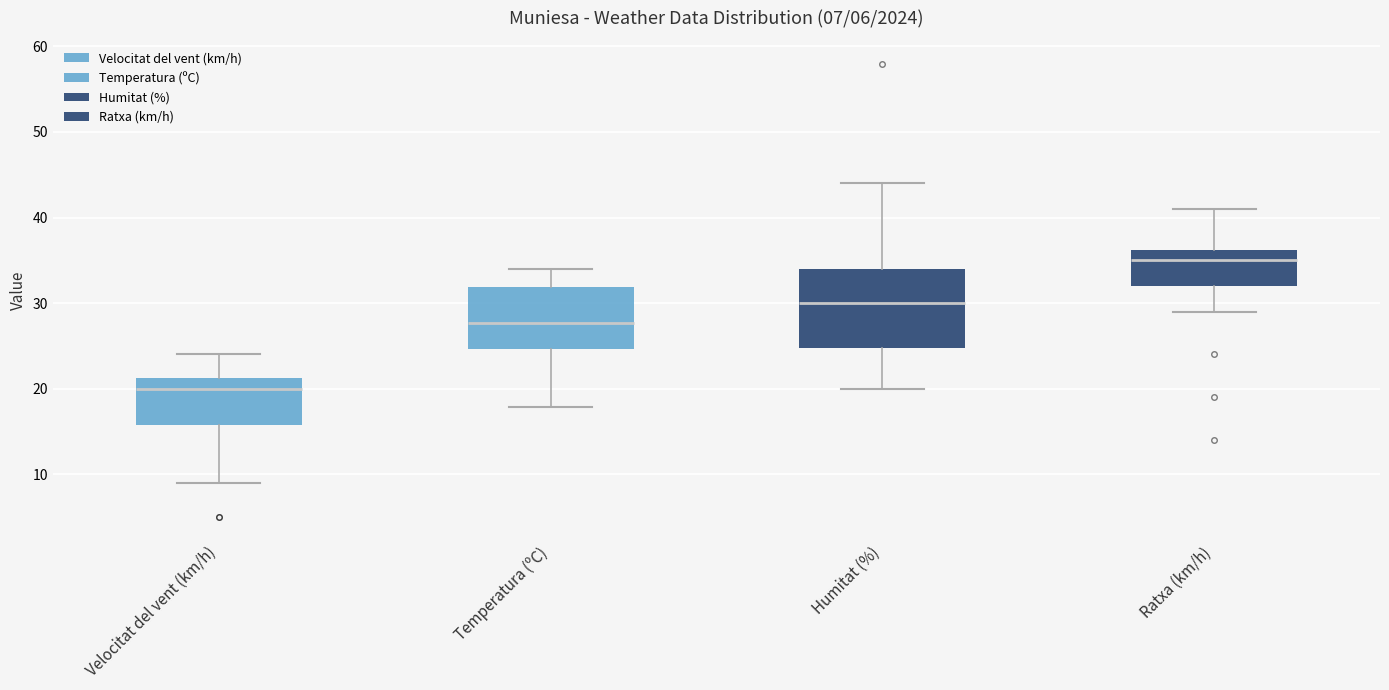

Which box is the tallest, from its lower edge to its upper edge?

Humitat (%)